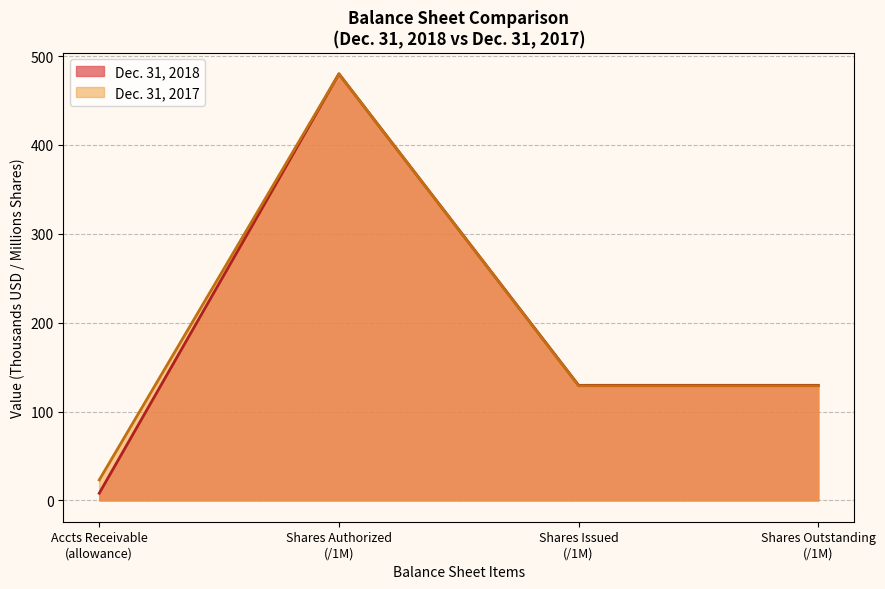

What is the minimum value shown in the chart?

8.0